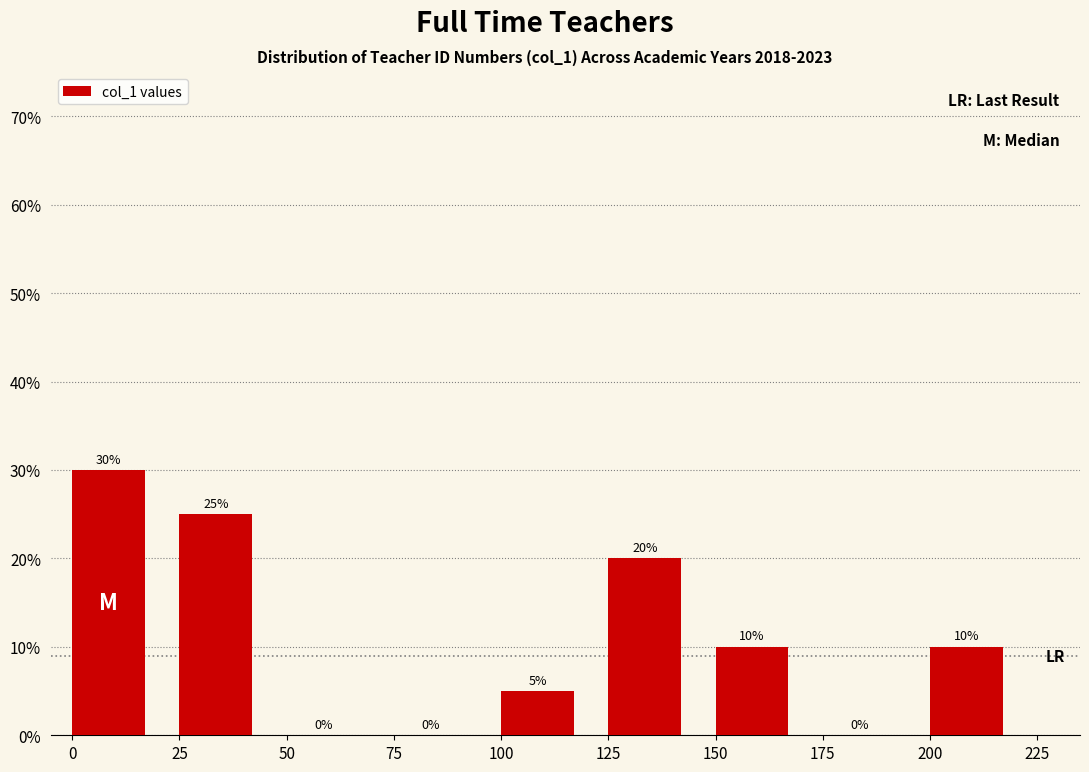

Reading left to right, list every bar in this chart as the range it spans on the x-axis followed by its height.

0 to 25: 30
25 to 50: 25
50 to 75: 0
75 to 100: 0
100 to 125: 5
125 to 150: 20
150 to 175: 10
175 to 200: 0
200 to 225: 10